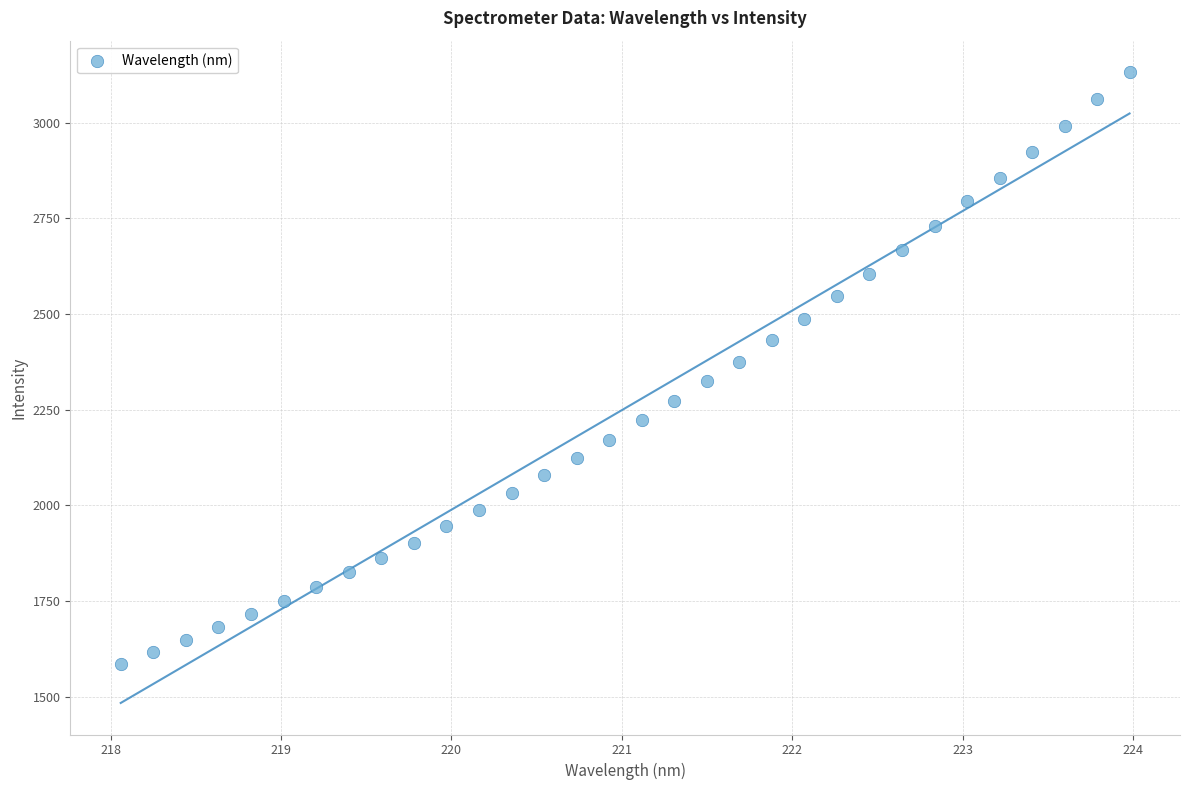

What is the range of X values (max minus min)?

5.9